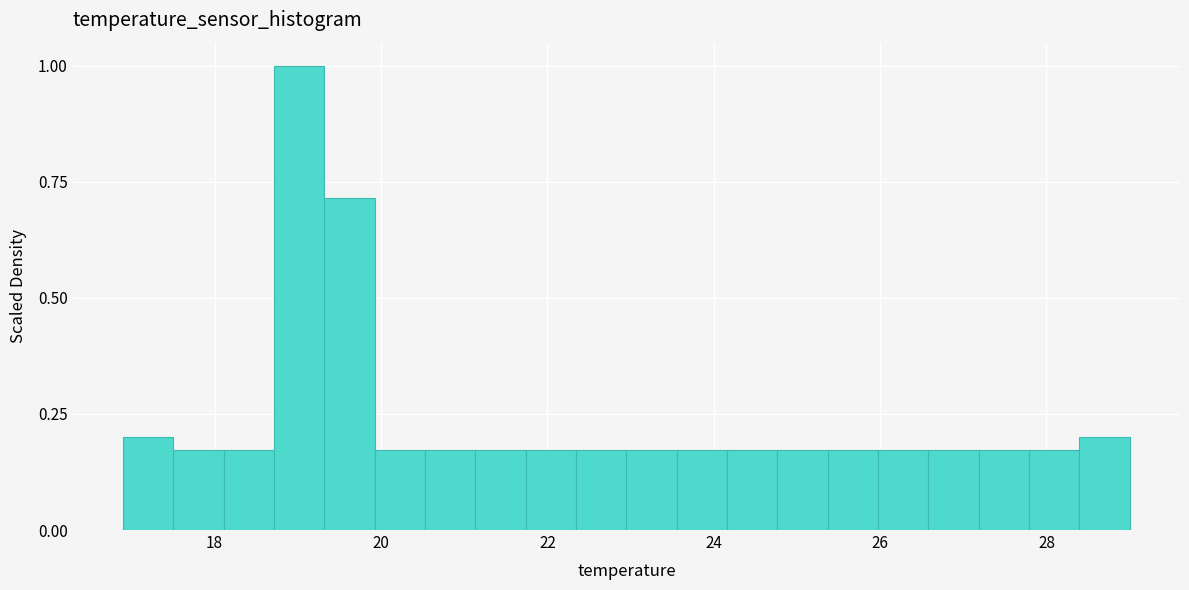

Around what value on the x-axis is the tallest bar? Give the approximate position of its centre, as read against the axis.

19.0